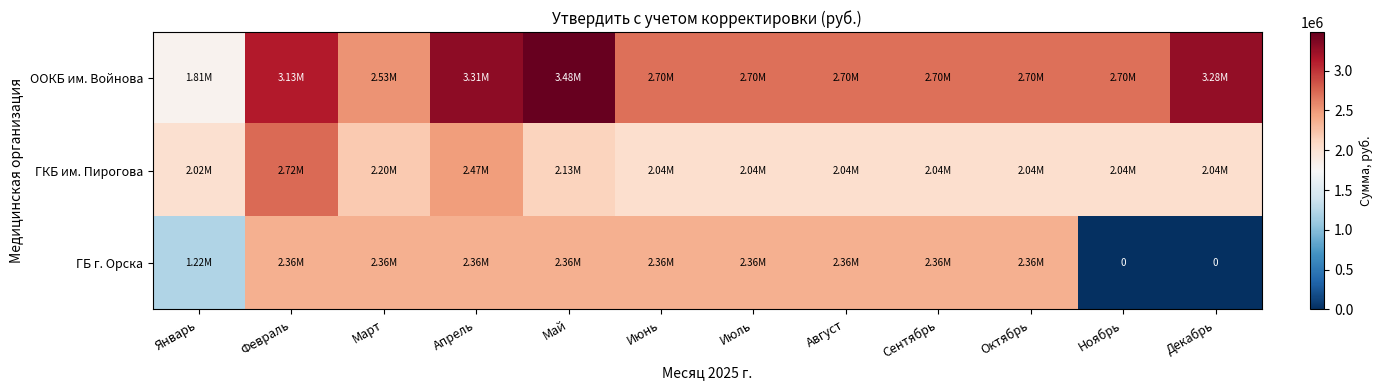

List the labels in order of ГБ г. Орска value, smallest first.

Ноябрь, Декабрь, Январь, Февраль, Март, Апрель, Май, Июнь, Июль, Август, Сентябрь, Октябрь